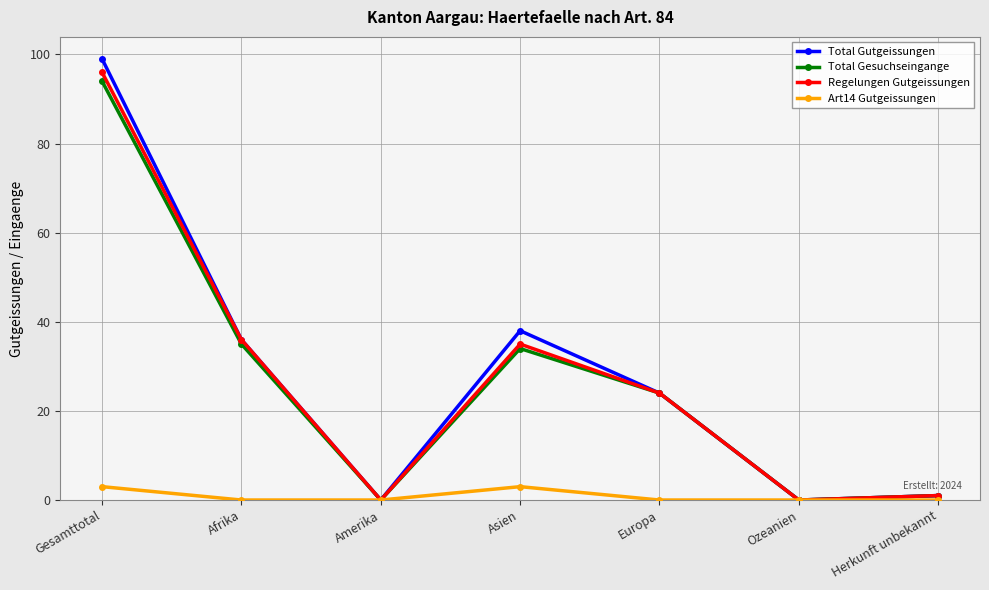

What position from the right is Amerika?

5